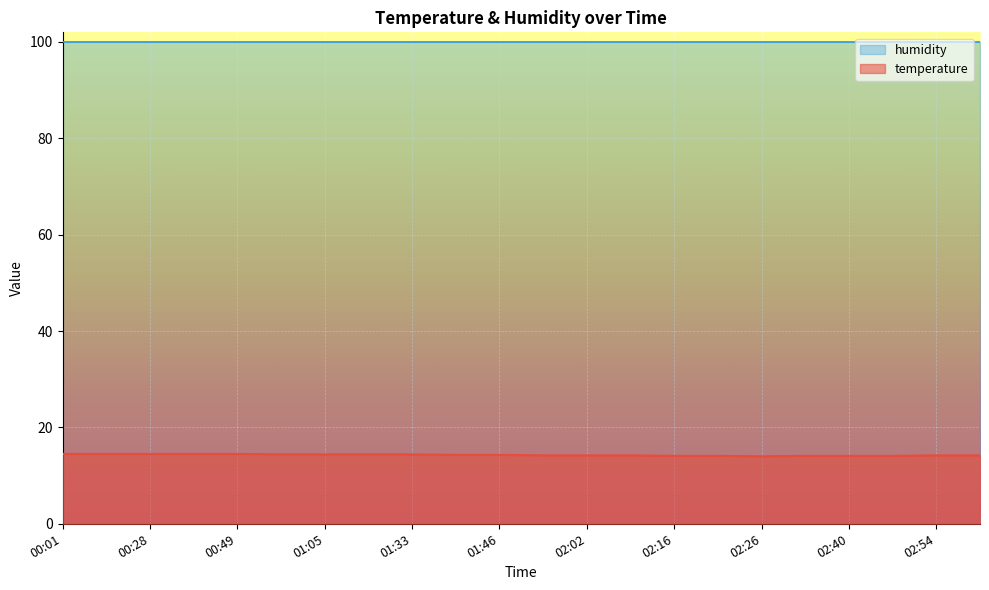

True or false: the data has more than 1 interior local peaks.

False